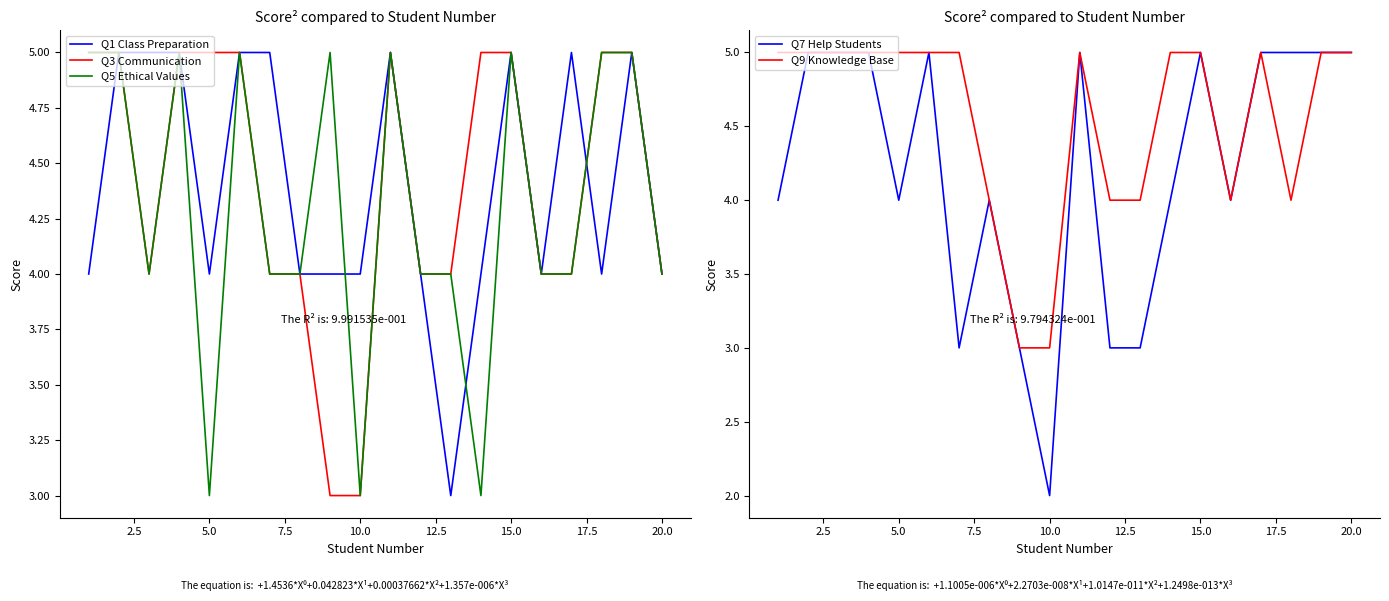

Is it true that Q1 Class Preparation equals 5 at 15.0?

True